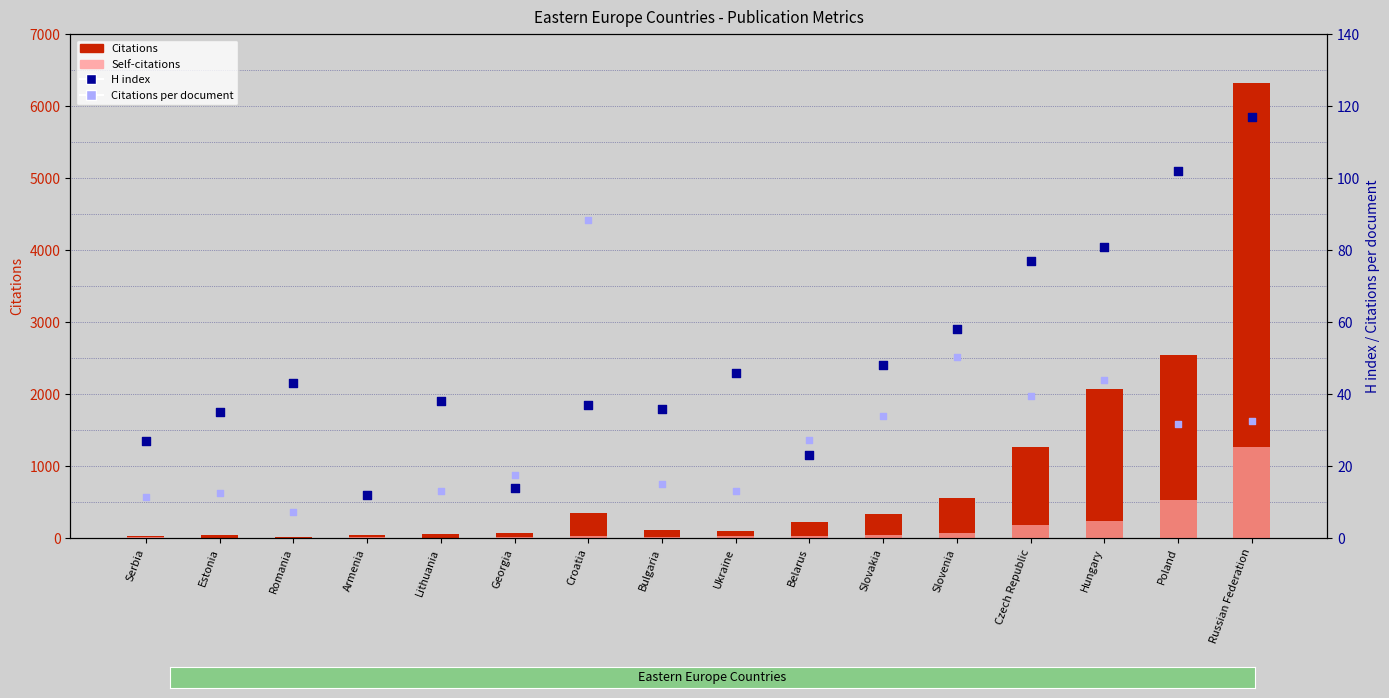

At how many categories does at least one series exceed 1190?

4